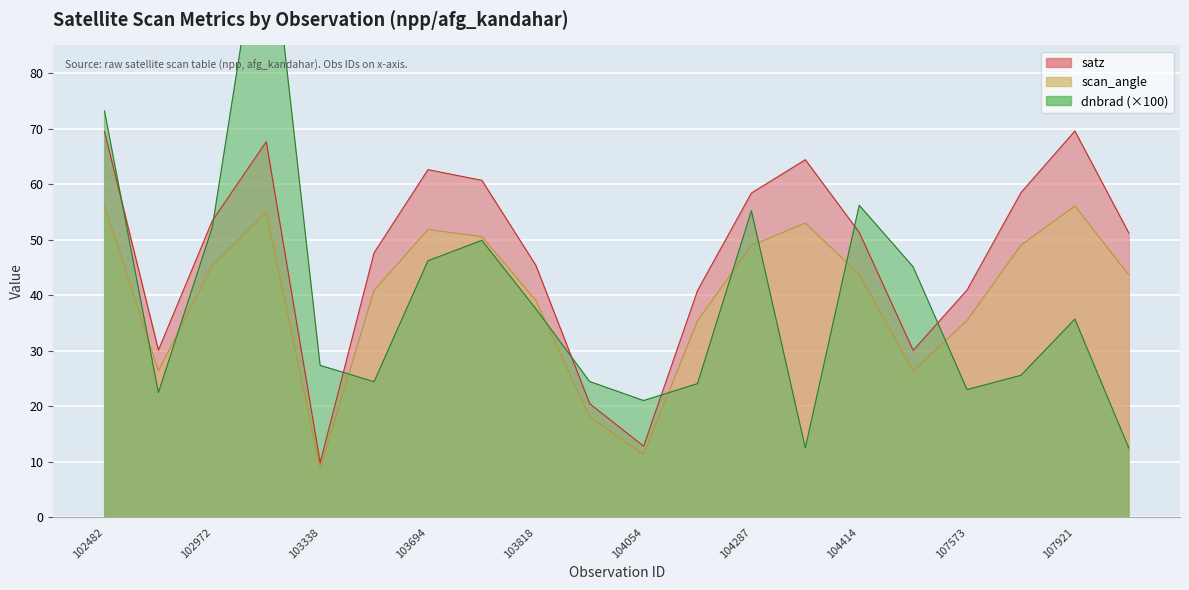

How many distinct data groups are displayed?

3